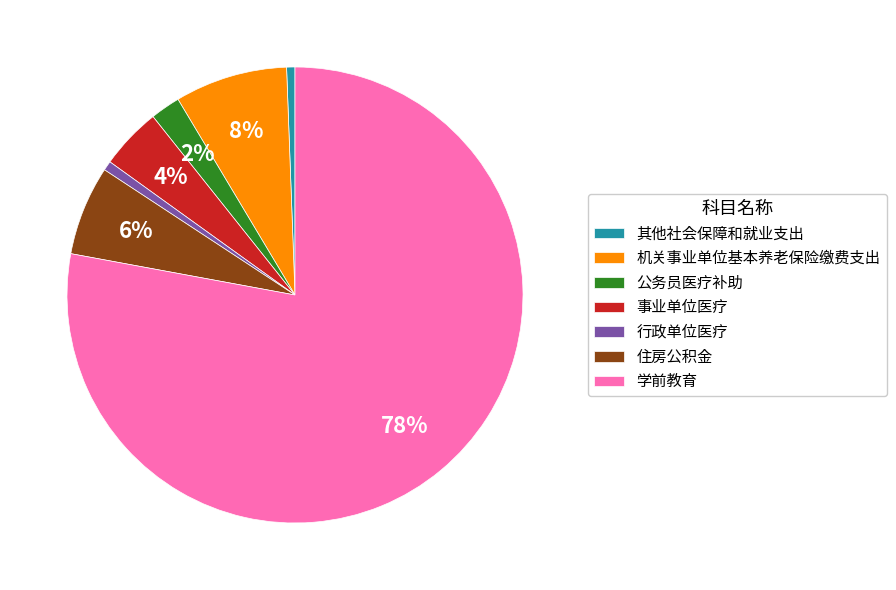

Which category accounts for the majority?

学前教育